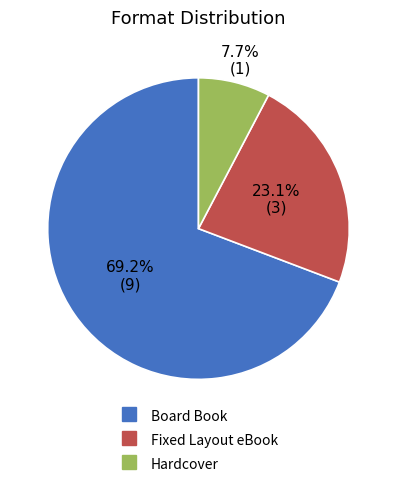

Which category has the biggest portion of the pie?

Board Book